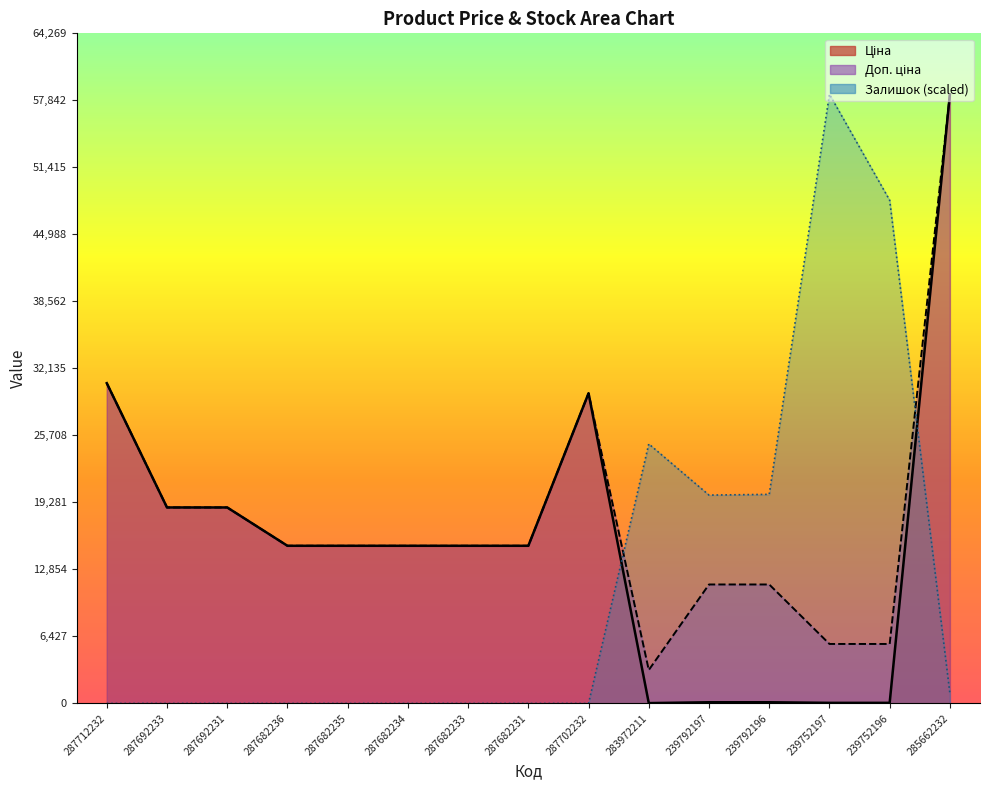

Which has a higher value, 287682233 or 239752196?

287682233